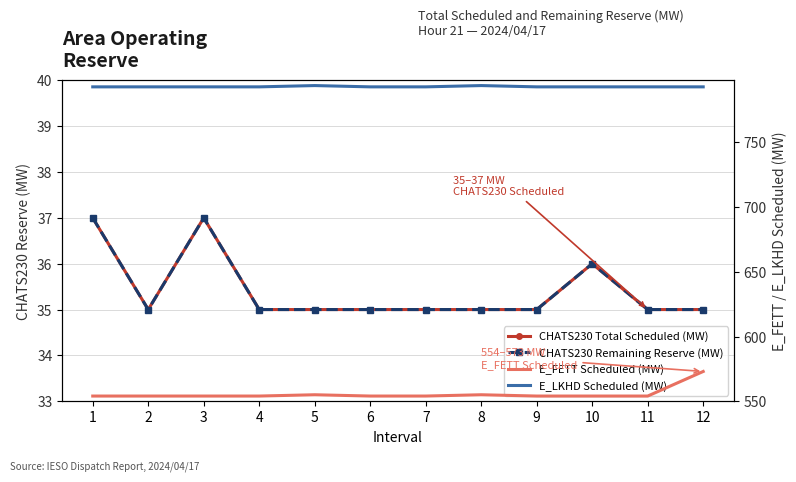

Which series has the widest spread of values?

E_FETT Scheduled (MW)